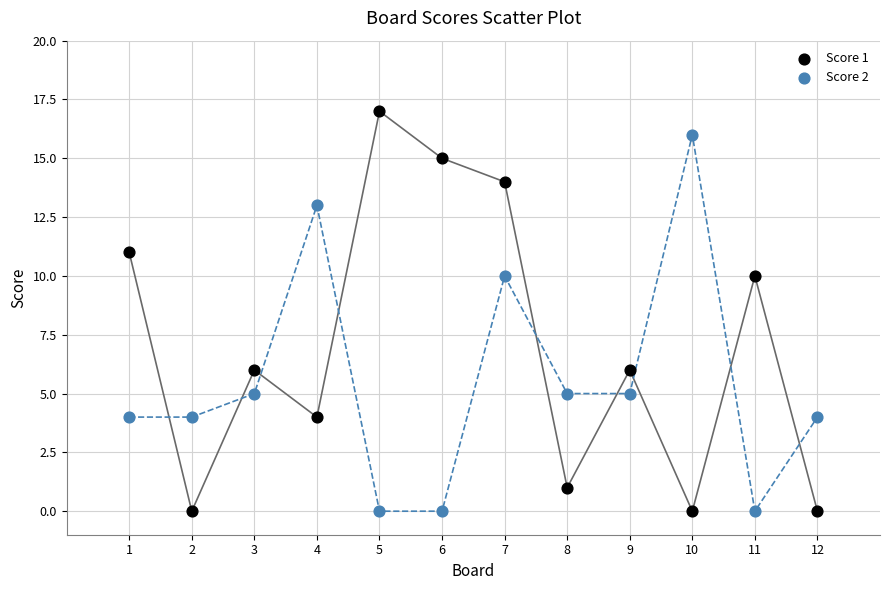

Which series contains the highest Y value?

Score 1